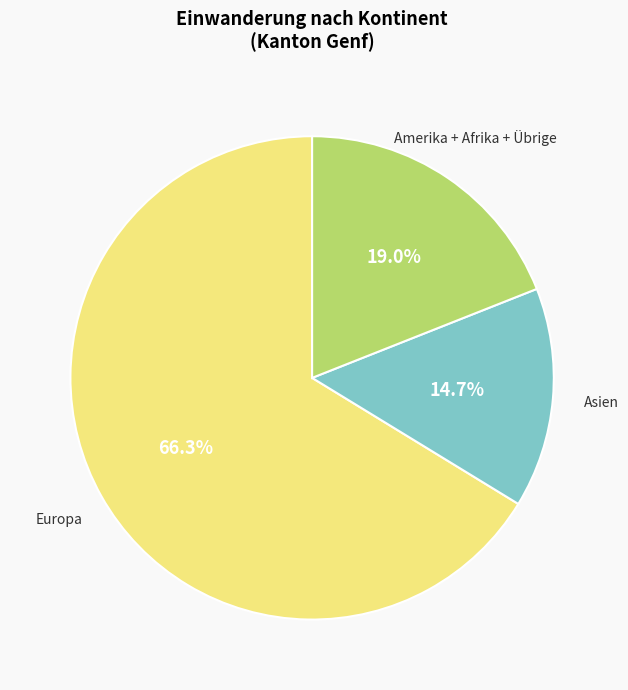

Does any single category account for the majority?

Yes